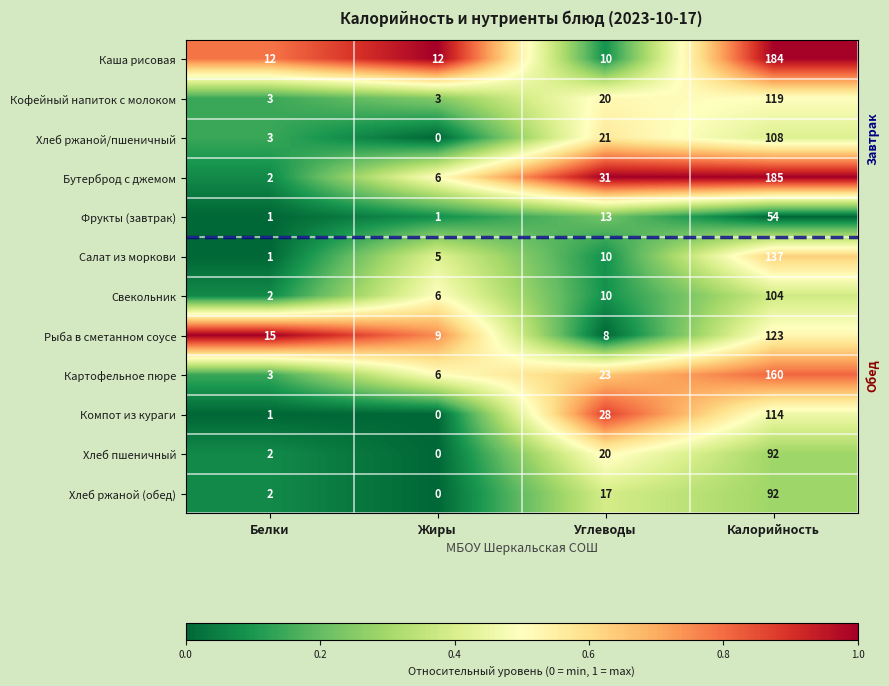

Where is Картофельное пюре nearest to the value 81?

Углеводы